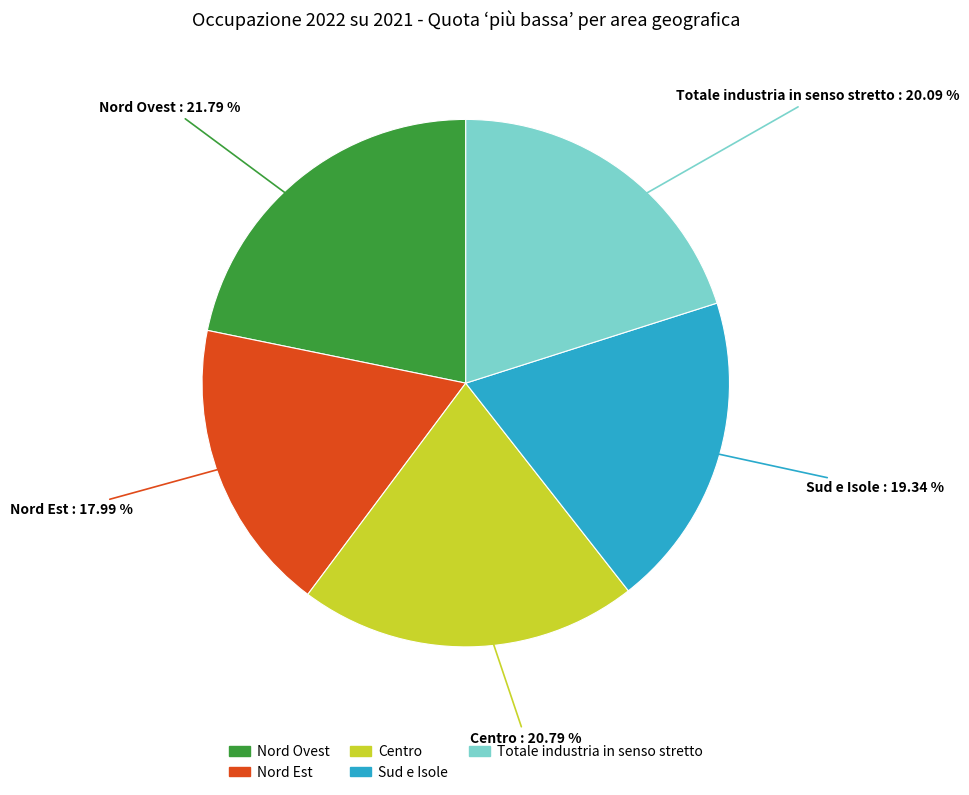

Combined, what portion of the pie is Sud e Isole and Totale industria in senso stretto?

39.4%